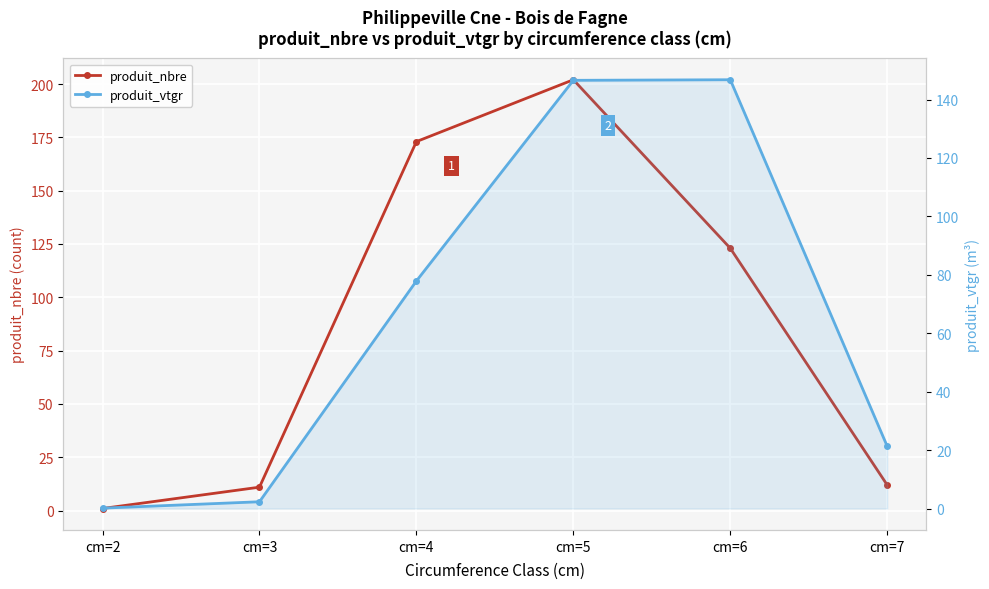

Where is produit_nbre nearest to the value 101?

cm=6